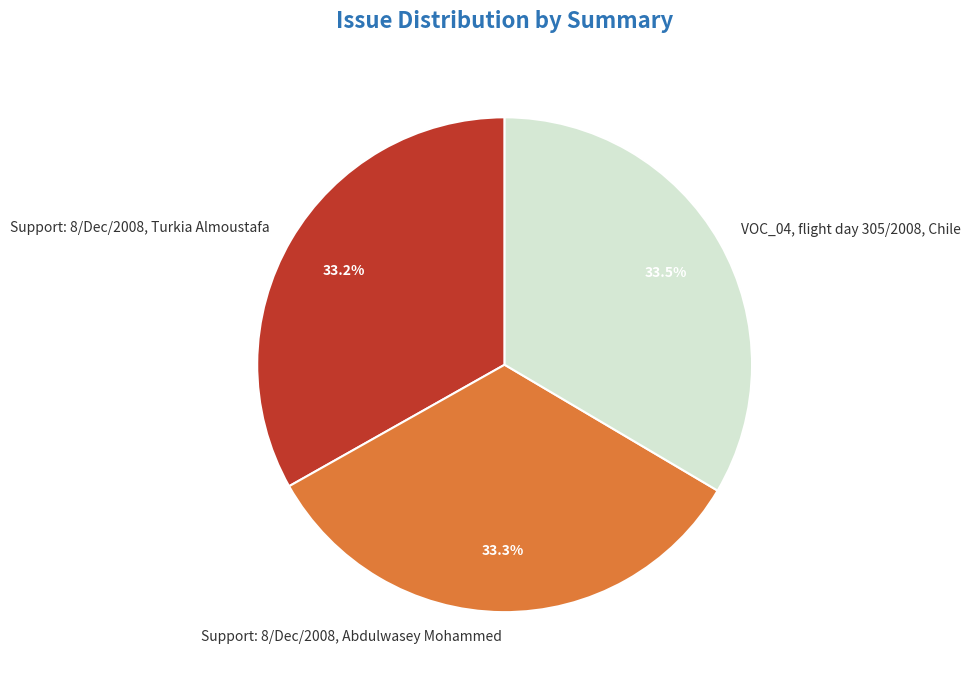

What is the ratio of the value at VOC_04, flight day 305/2008, Chile to the value at Support: 8/Dec/2008, Abdulwasey Mohammed?

1.0